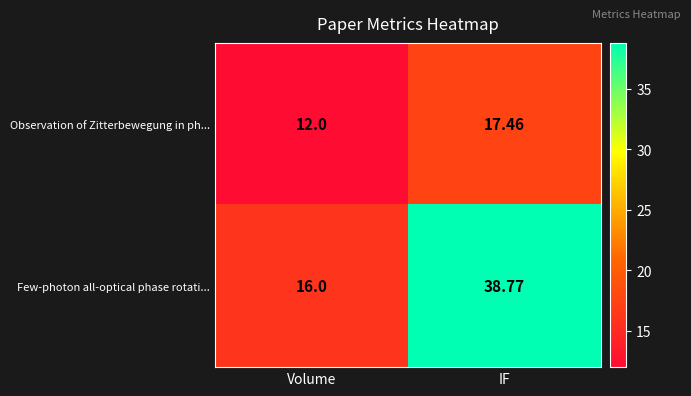

List the series in order of their peak value, highest first.

Few-photon all-optical phase rotati..., Observation of Zitterbewegung in ph...